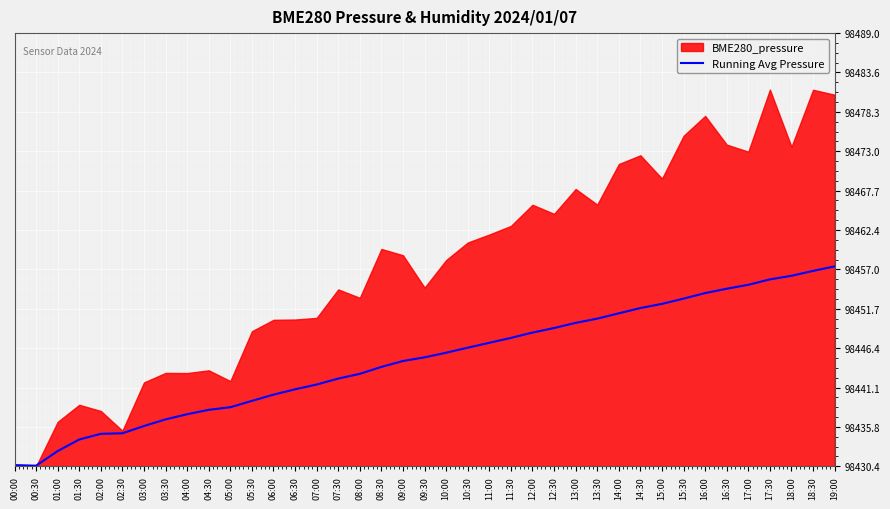

What position from the right is 17:00?

5